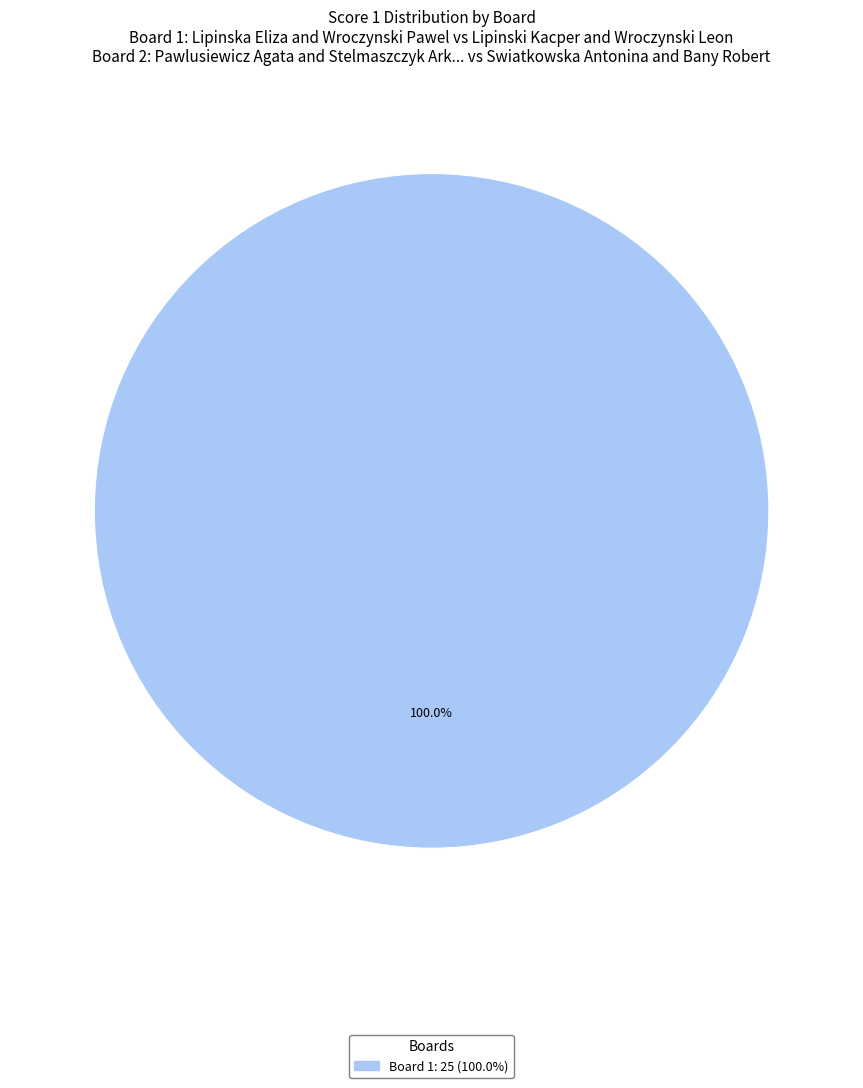

Rank the categories by value from highest to lowest.

Board 1: 25 (100.0%)